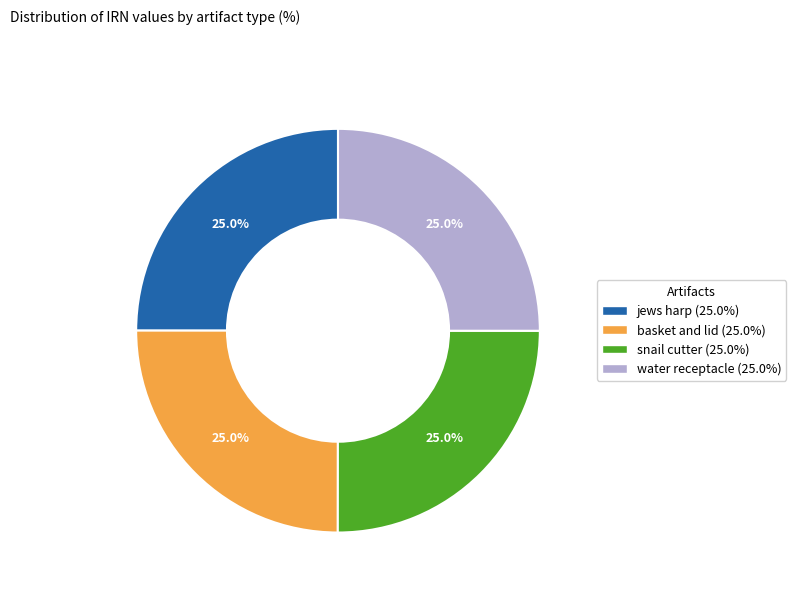

What percentage do snail cutter and water receptacle together represent?

50.0%